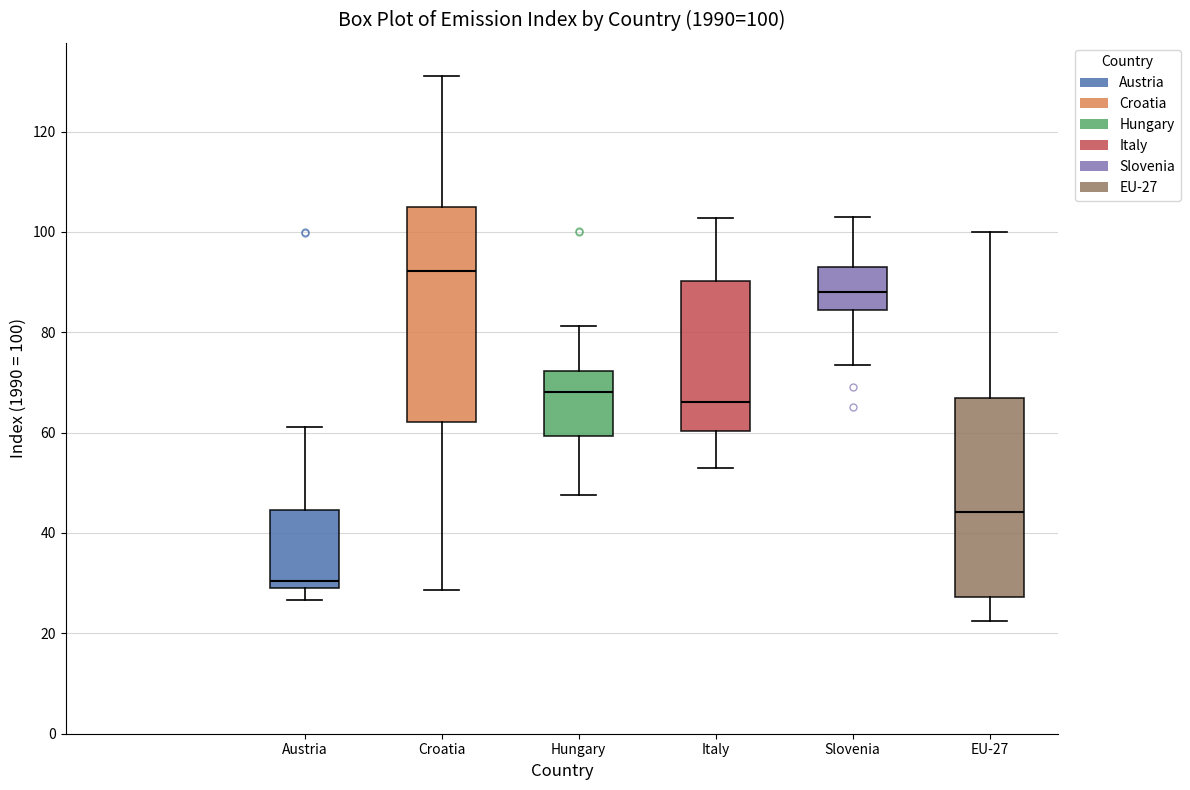

Which box has the highest median line?

Croatia